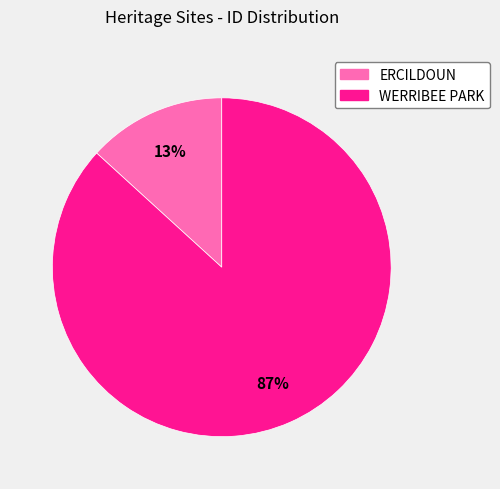

To the nearest percent, what percentage of the pie is WERRIBEE PARK?

87%